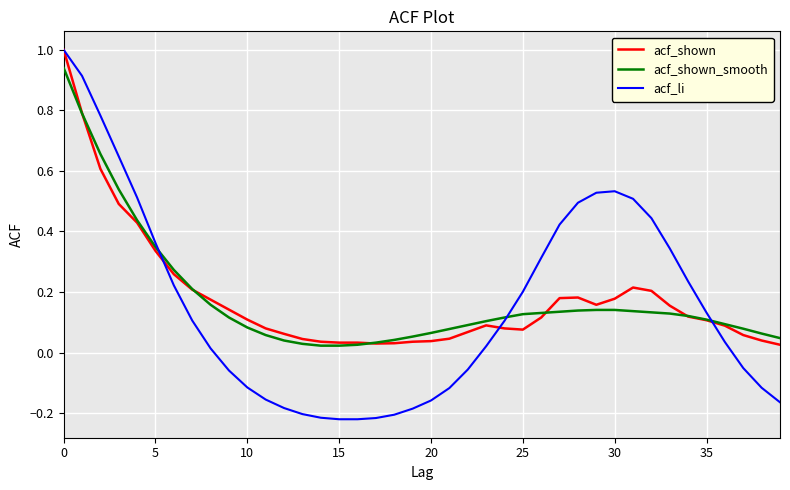

What is the maximum value shown in the chart?

1.0